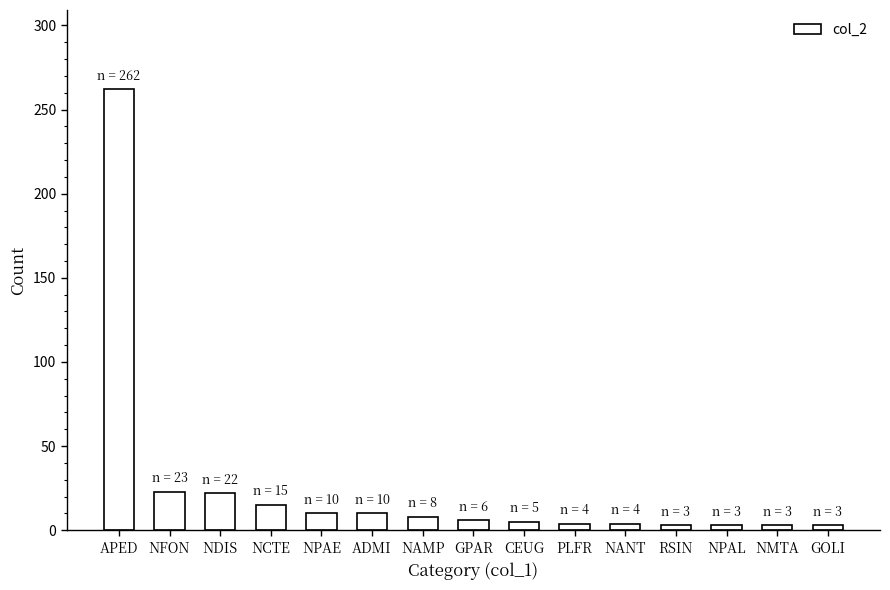

What is the difference between the second highest and second lowest values?

20